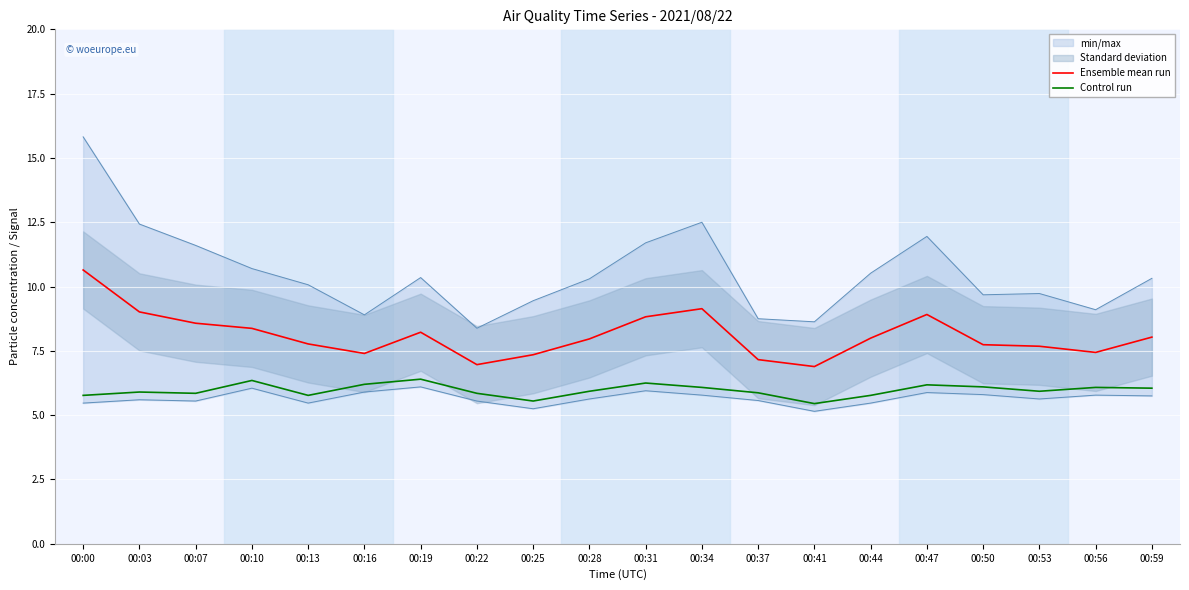

Is the value of Ensemble mean run at 00:10 greater than the value of Control run at 00:41?

Yes